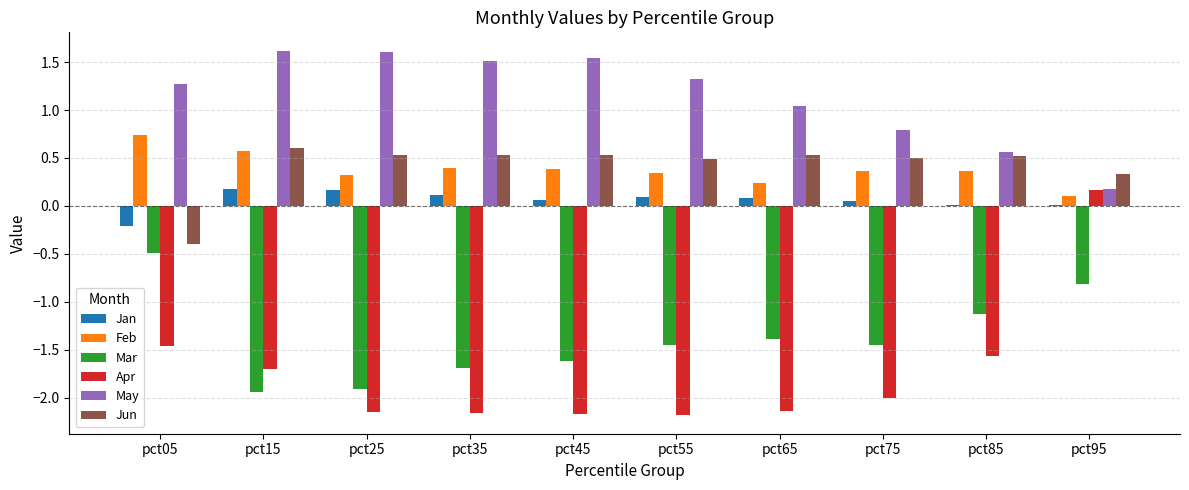

What is the greatest value displayed?

1.6